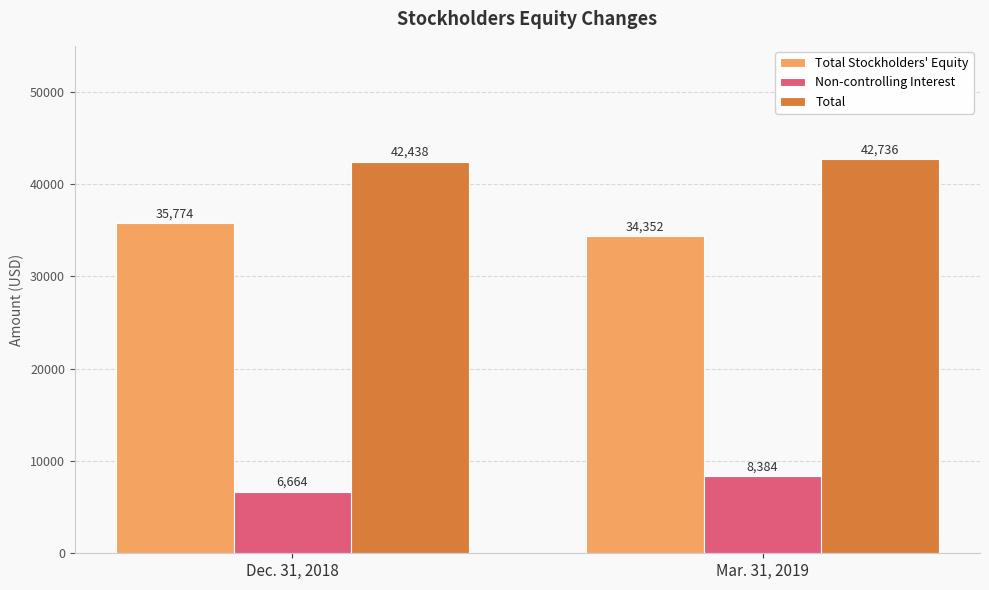

What is the difference between the highest and lowest values at Dec. 31, 2018?

35774